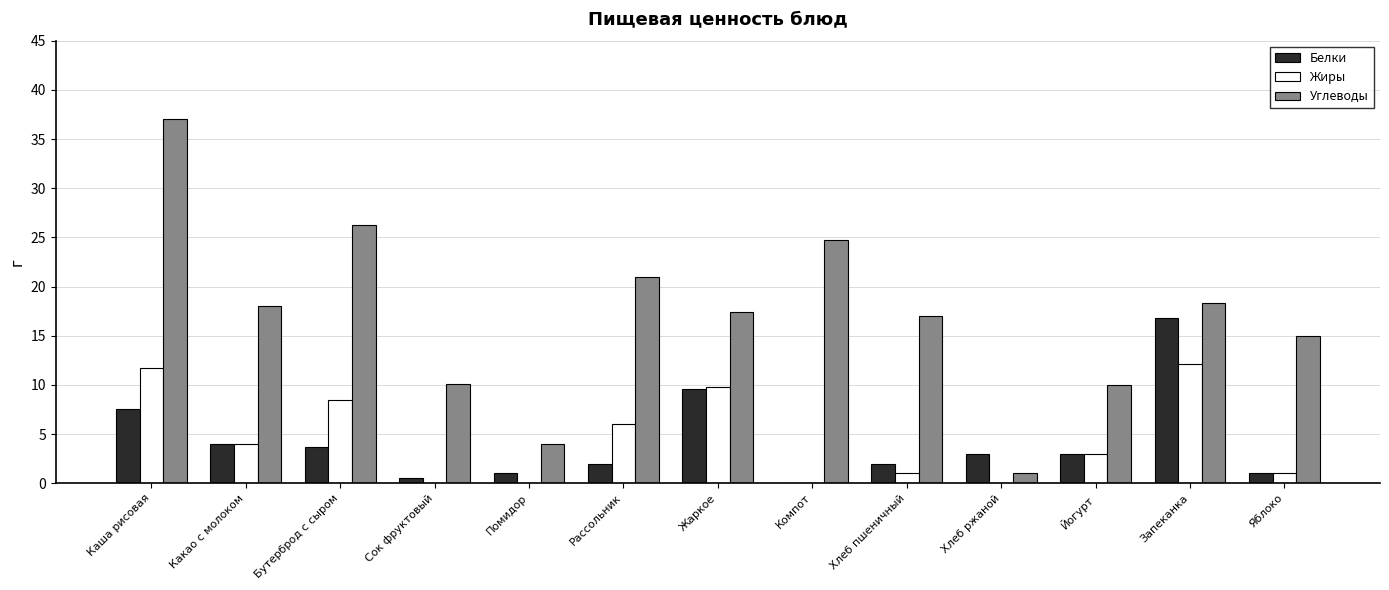

How many categories are shown in the chart?

13